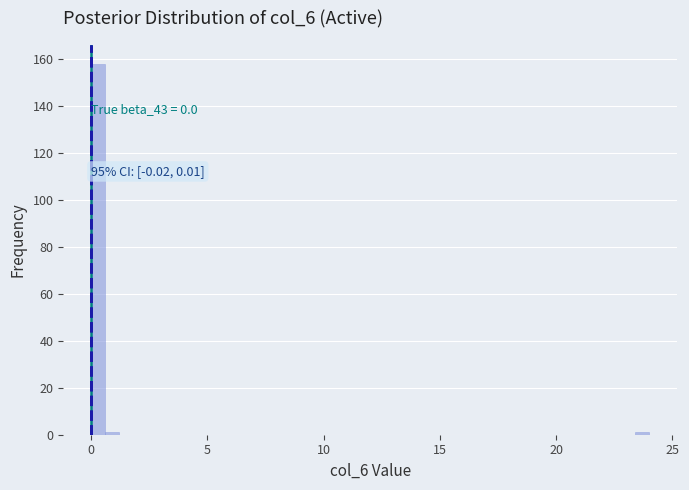

Around what value on the x-axis is the tallest bar? Give the approximate position of its centre, as read against the axis.

0.5